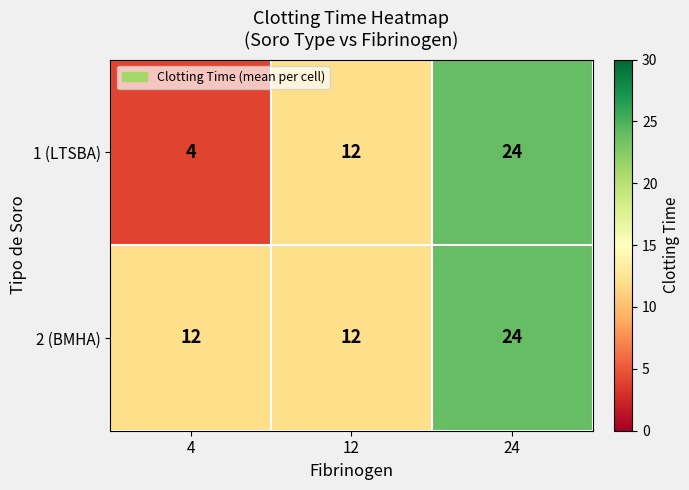

How many series are shown in this chart?

2